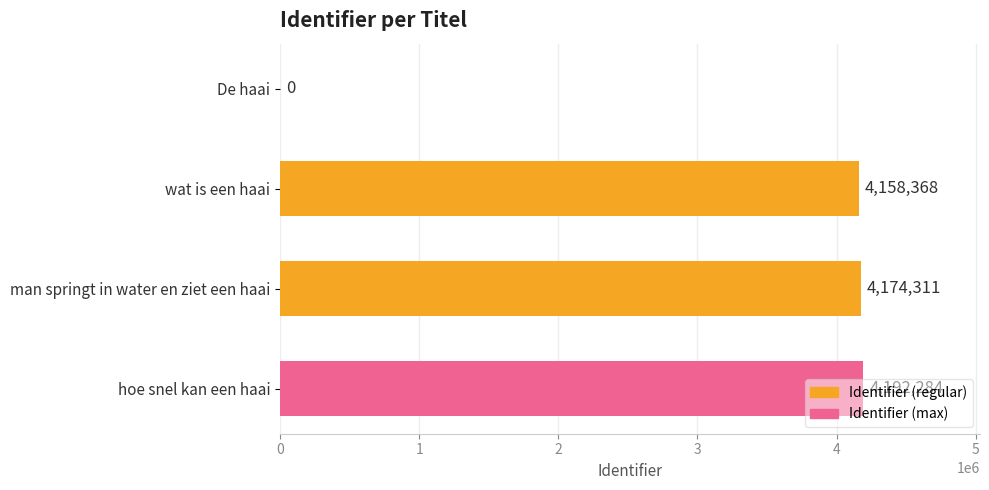

At which category does the chart reach its peak across all series?

hoe snel kan een haai